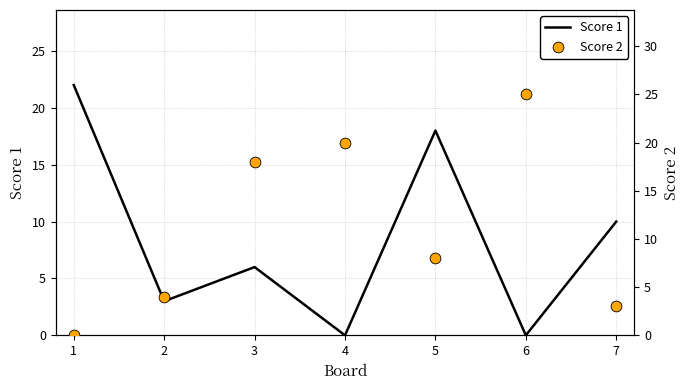

Which series has the largest Y range (max minus min)?

Score 2